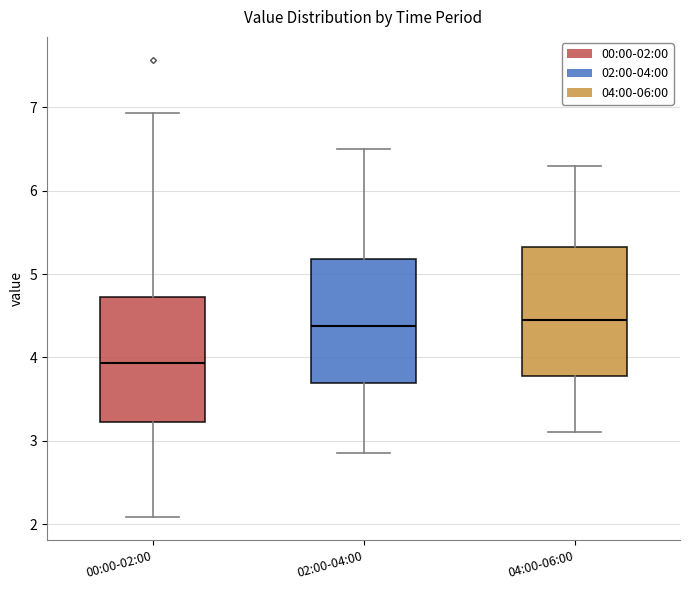

Reading left to right, transcribe this box plot: for each box, give where its median line is, the range the box spans, and where its two whiskers end, as read against the y-axis. The values are not printed on the chart, so give them approximately, as read against the axis.

00:00-02:00: median 3.9, box 3.2 to 4.7, whiskers 2.1 to 6.9
02:00-04:00: median 4.4, box 3.7 to 5.2, whiskers 2.9 to 6.5
04:00-06:00: median 4.5, box 3.8 to 5.3, whiskers 3.1 to 6.3